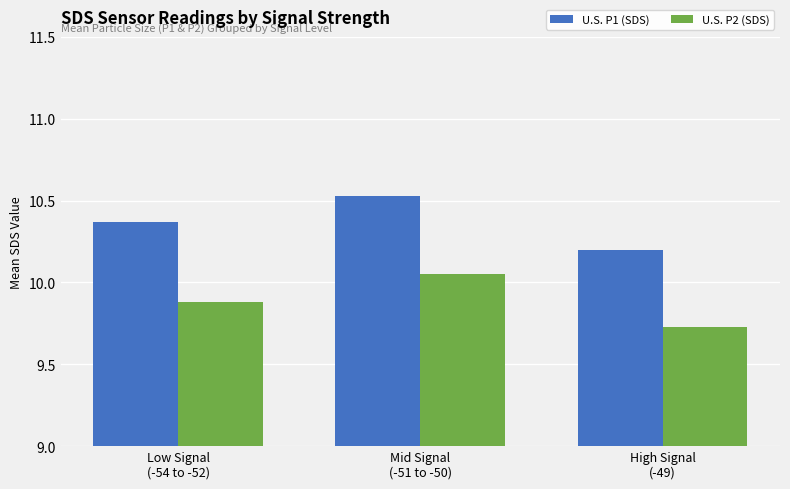

How many series are shown in this chart?

2